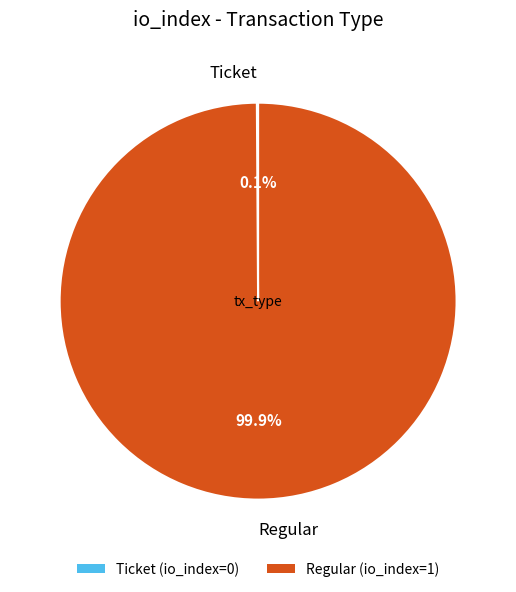

To the nearest percent, what is the average slice percentage?

50%